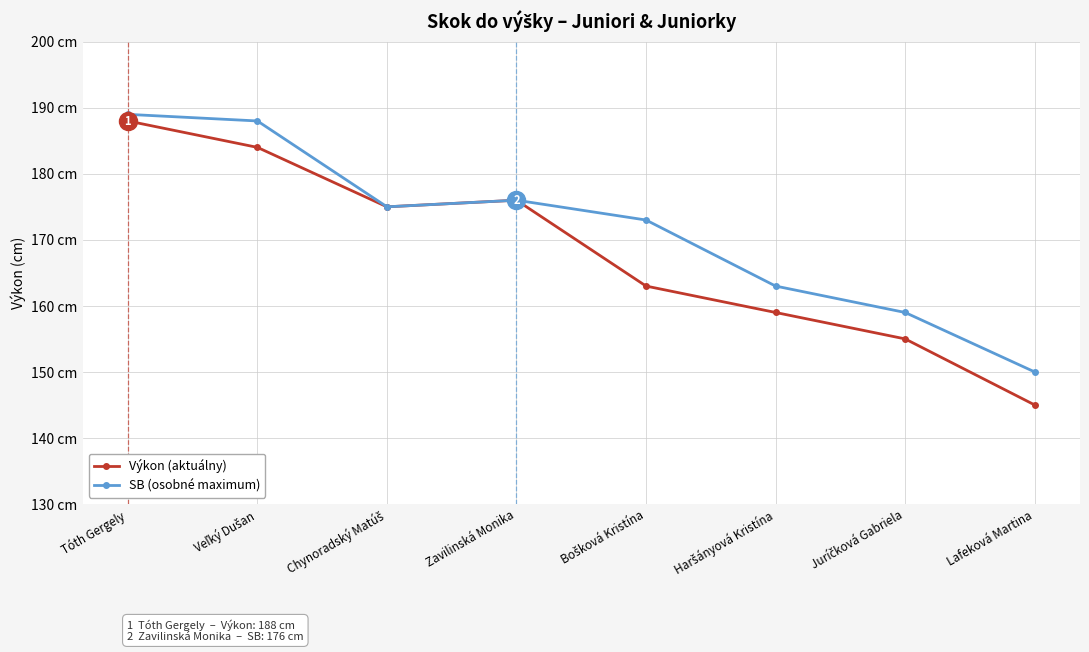

Does the chart have visible grid lines?

Yes